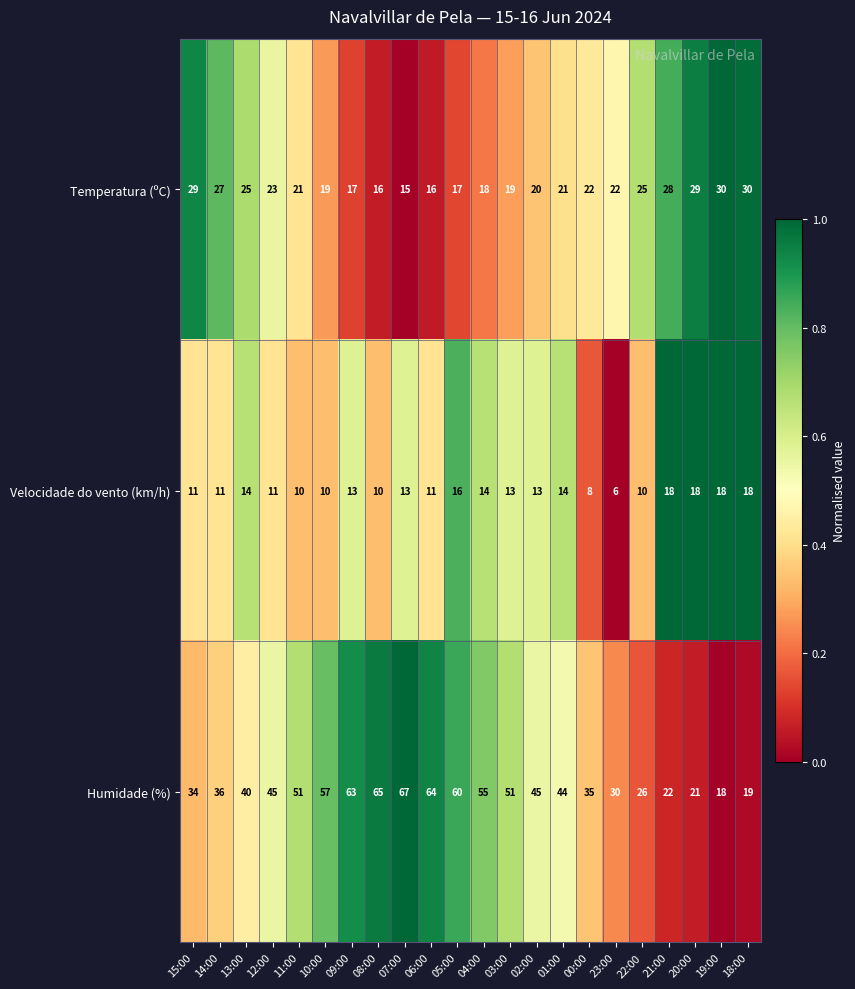

Which series has the widest spread of values?

Humidade (%)